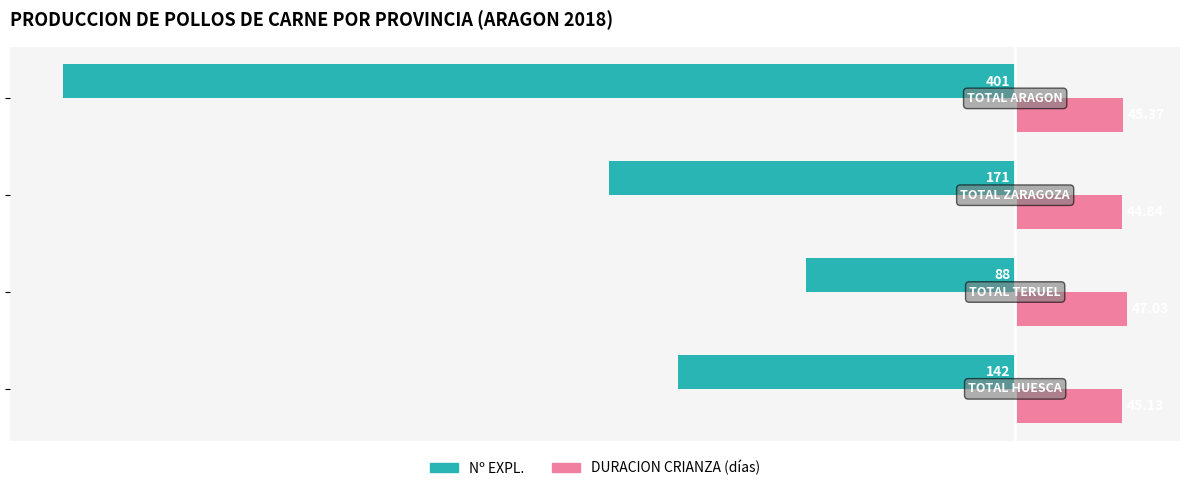

List the series in order of their peak value, highest first.

DURACION CRIANZA (días), Nº EXPL.